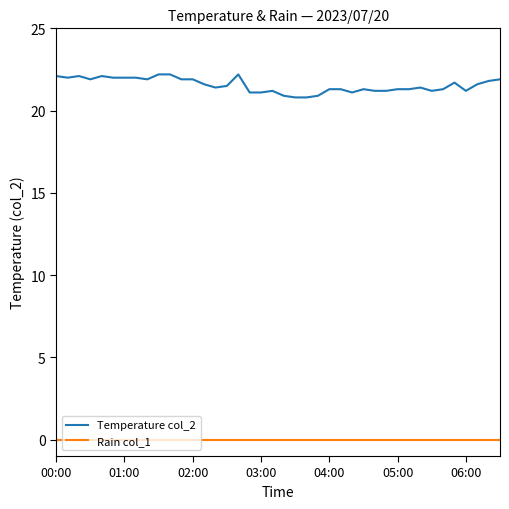

What is the lowest value of the Temperature col_2 series?

20.8